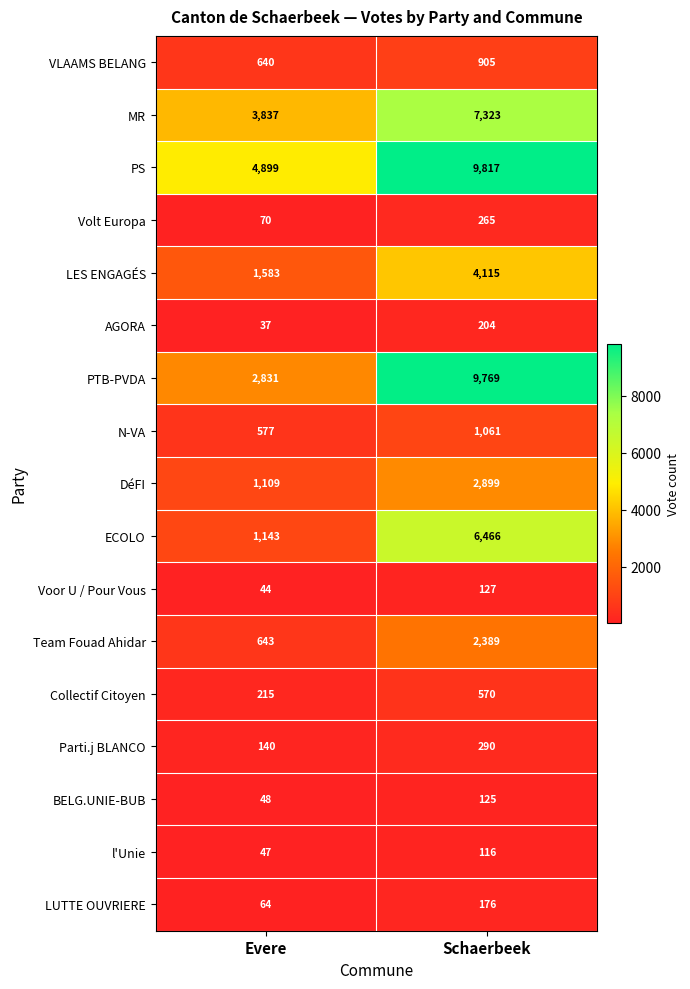

Which category has the lowest value in the DéFI series?

Evere